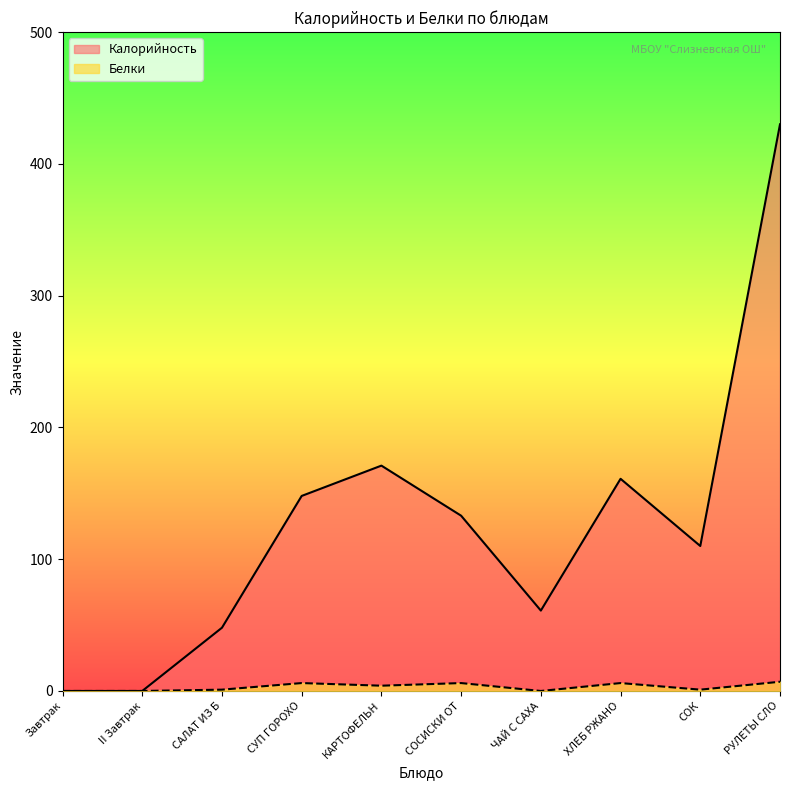

Reading left to right, list all the values displayed in this chart.

Калорийность: 0	0	48	148	171	133	61	161	110	430
Белки: 0	0	1	6	4	6	0	6	1	7